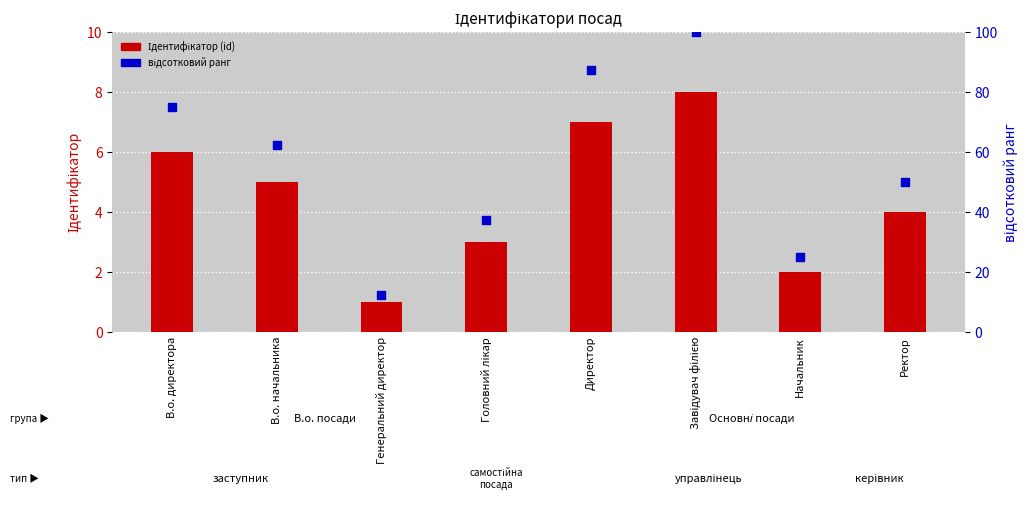

Which series has the widest spread of Y values?

відсотковий ранг